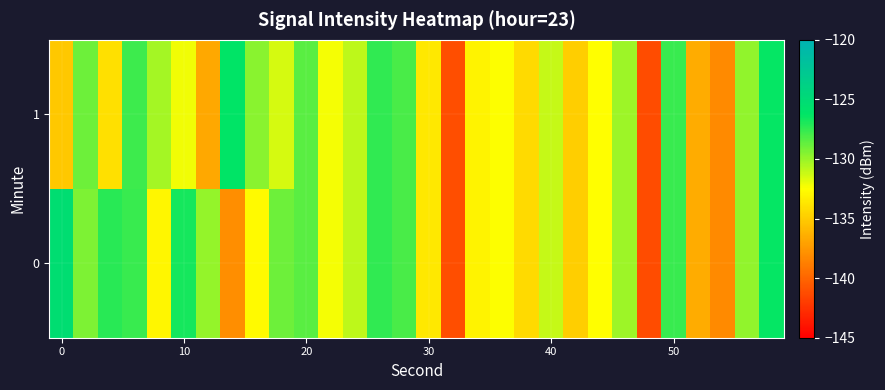

Rank the series by their average value, from lowest to highest.

1, 0